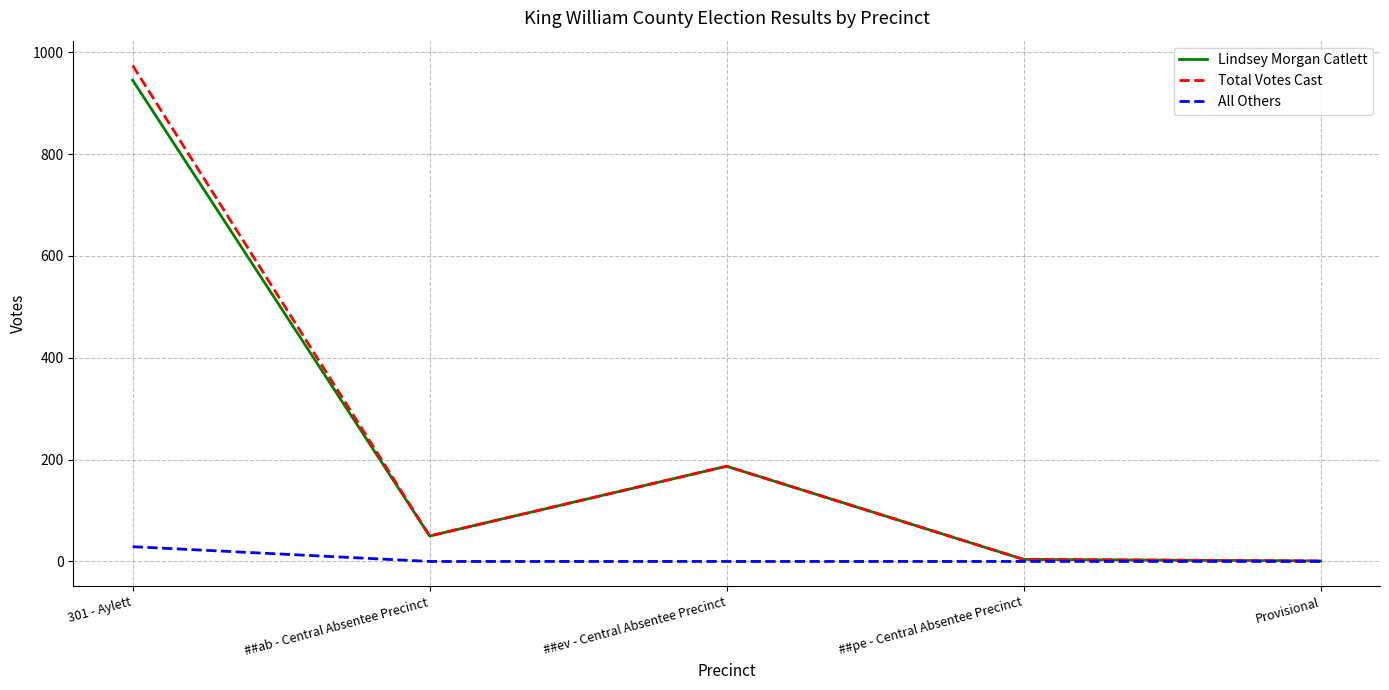

What is the approximate value of Total Votes Cast at ##ev - Central Absentee Precinct?

187